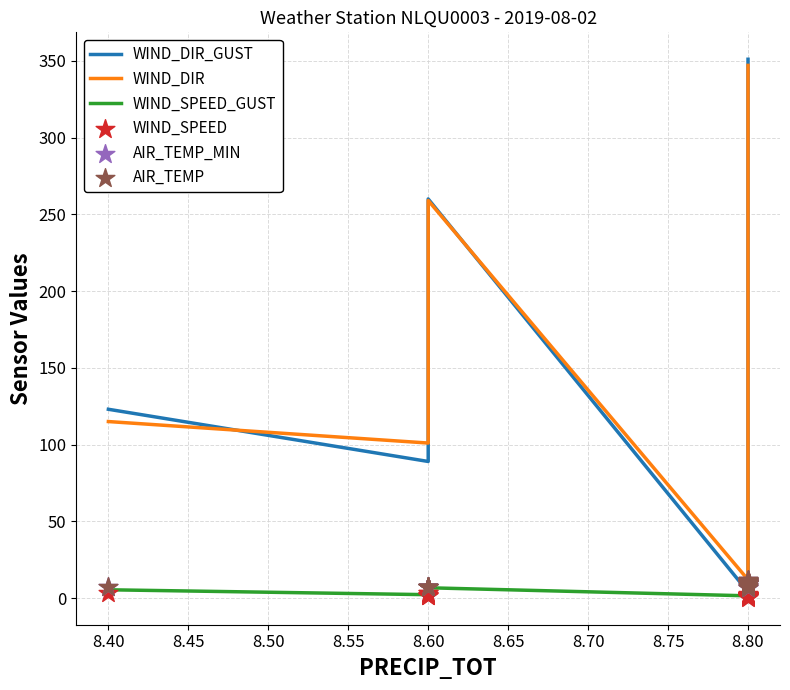

Is the value of WIND_DIR at 8.80 greater than the value of AIR_TEMP_MIN at 8.60?

Yes